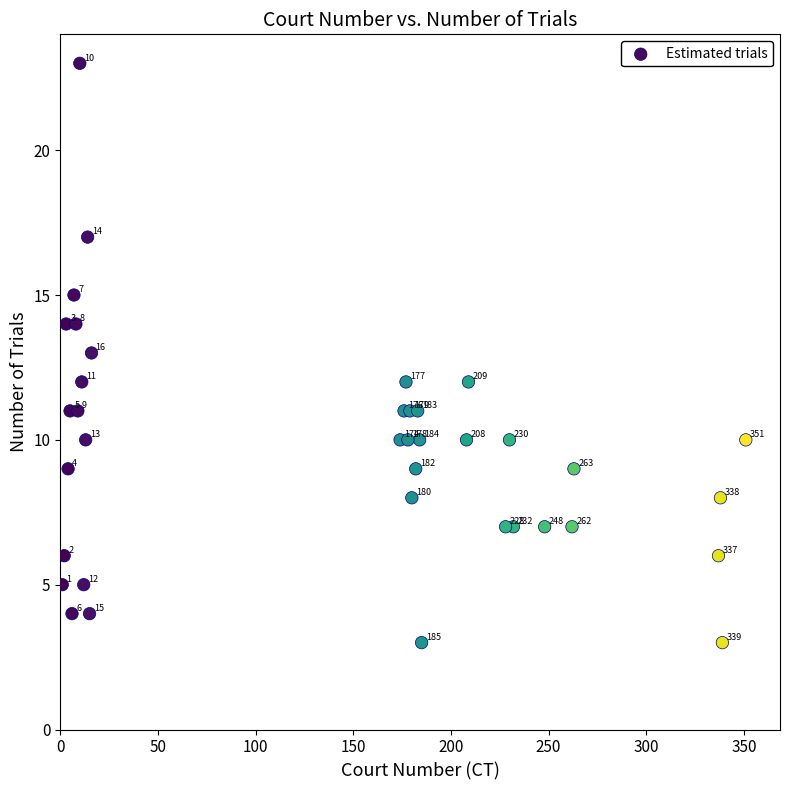

What Y value in the scatter plot is closest to 13?

13